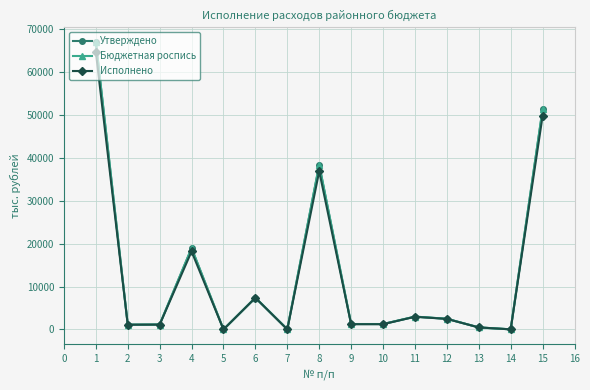

Where is the first local maximum for Утверждено?

4